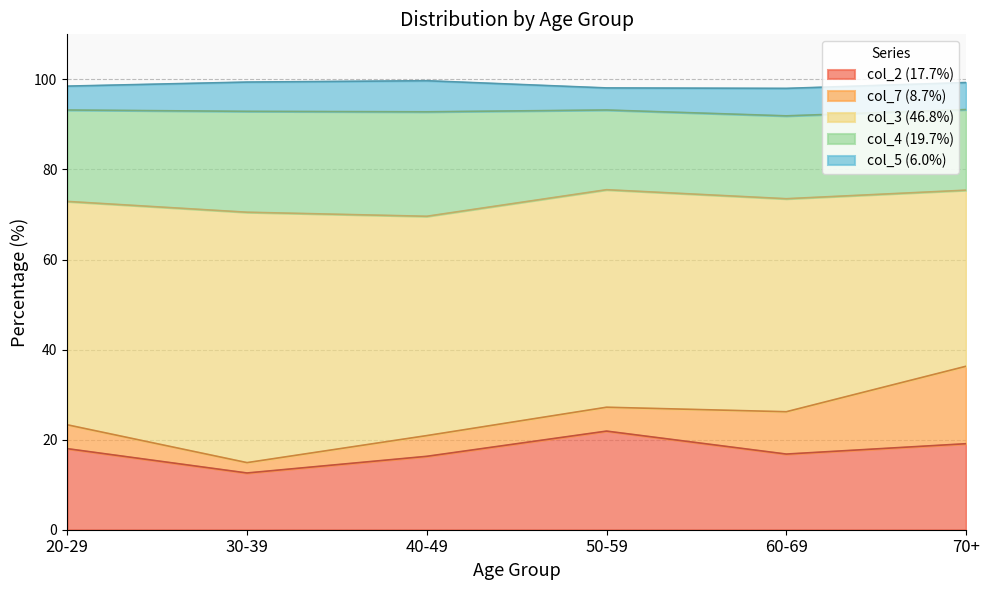

What is the value of the col_4 point at the 6th from the left?

17.9